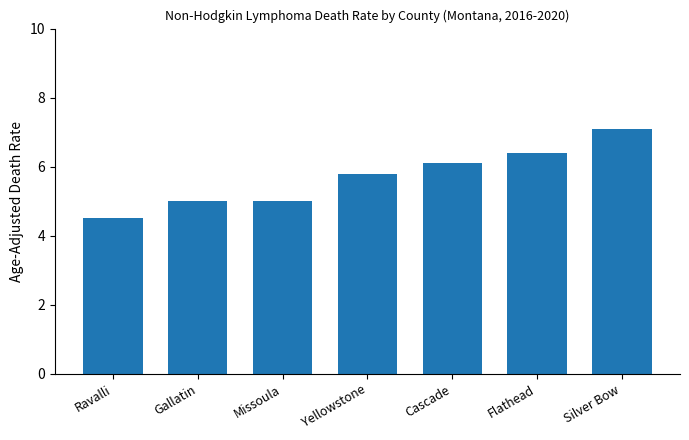

Does the chart contain stacked bars?

No